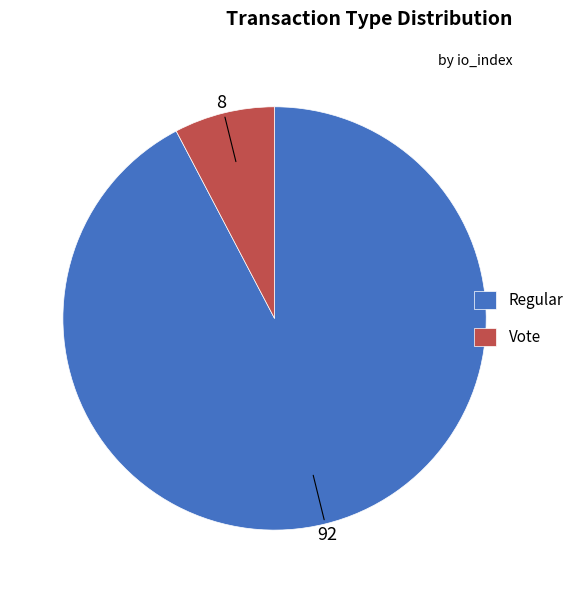

Which category has the biggest portion of the pie?

Regular